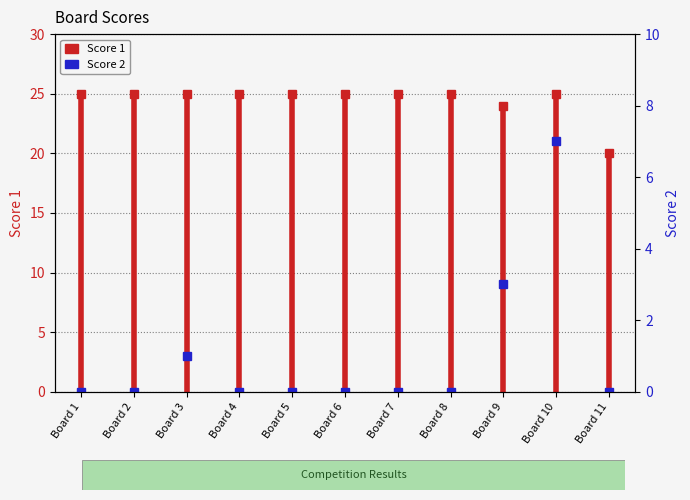

Between Board 2 and Board 1, which is larger?

Board 2